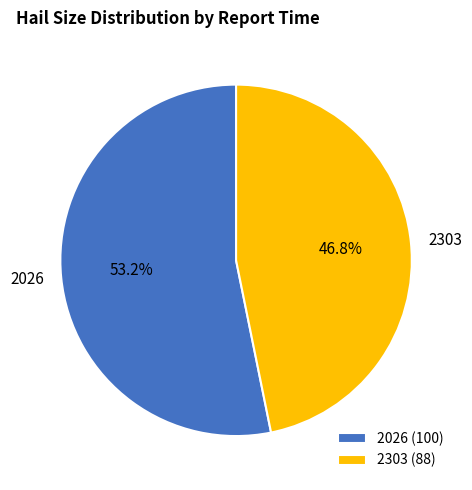

What percentage is the 2303 slice, to the nearest percent?

47%